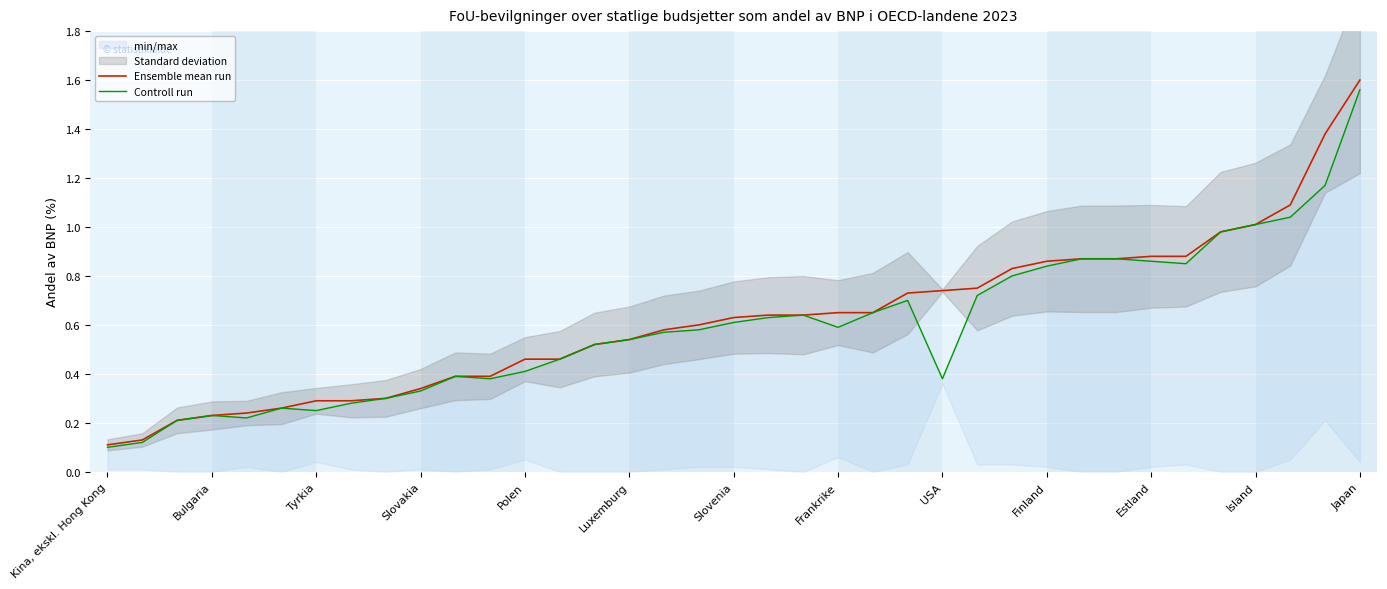

At which label does Ensemble mean run reach its peak?

Japan